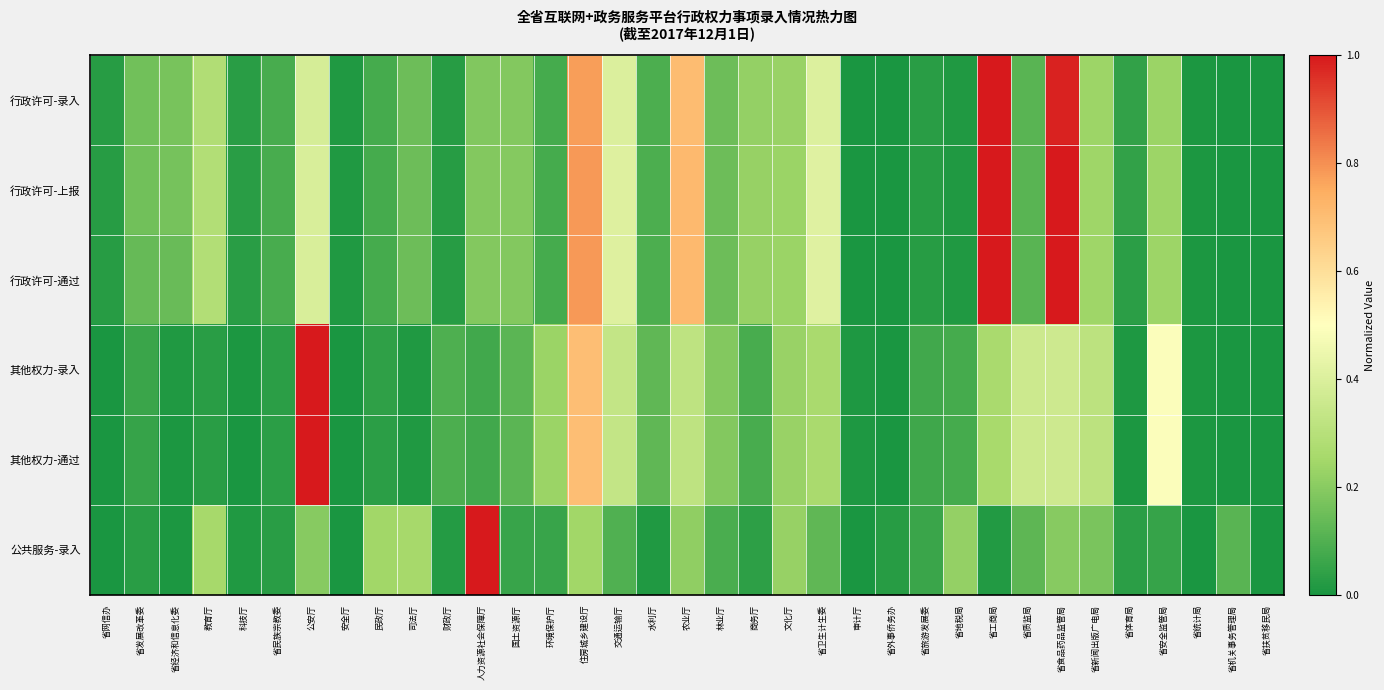

At which category is the sum across all series the highest?

住房城乡建设厅